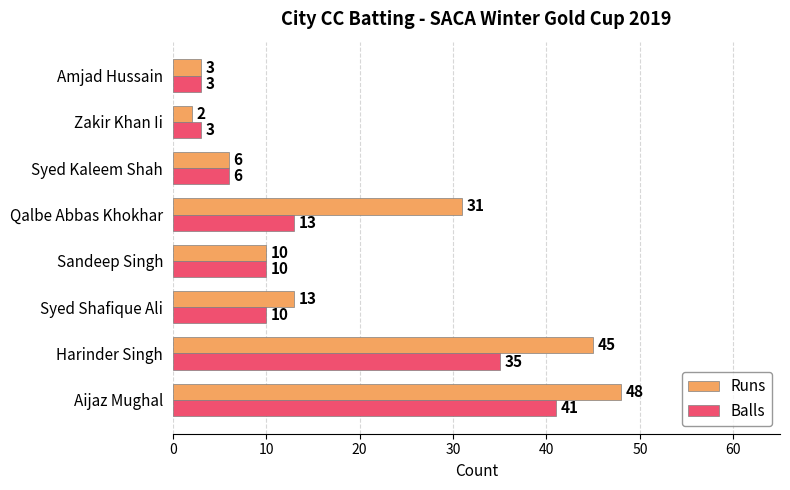

Rank the series by their maximum value, from highest to lowest.

Runs, Balls